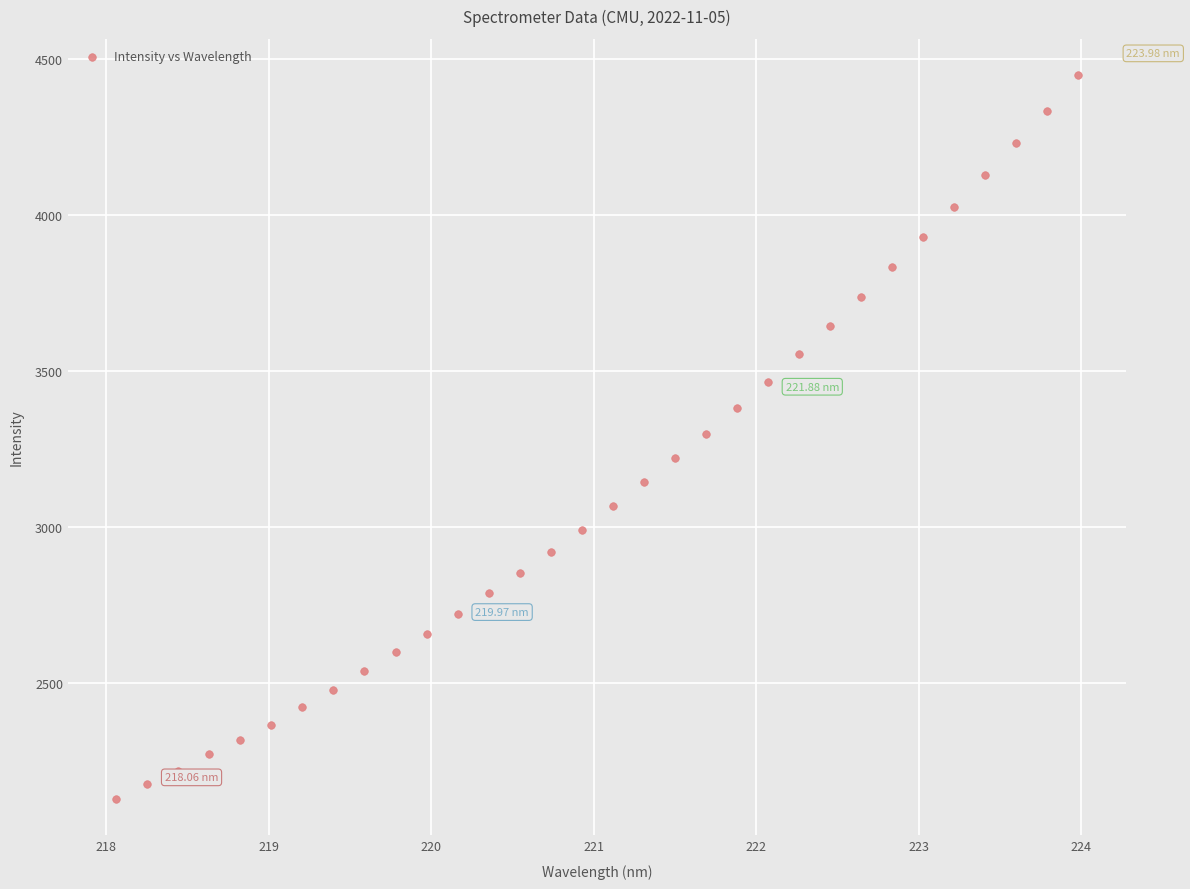

What is the range of Y values (max minus min)?

2319.1